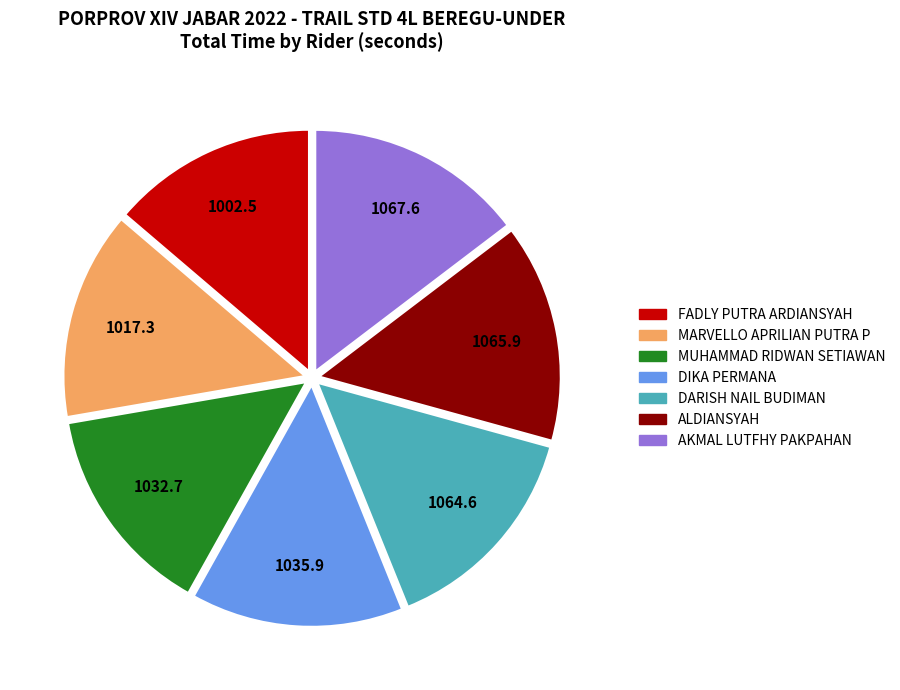

Is the sum of ALDIANSYAH and DARISH NAIL BUDIMAN greater than half?

No